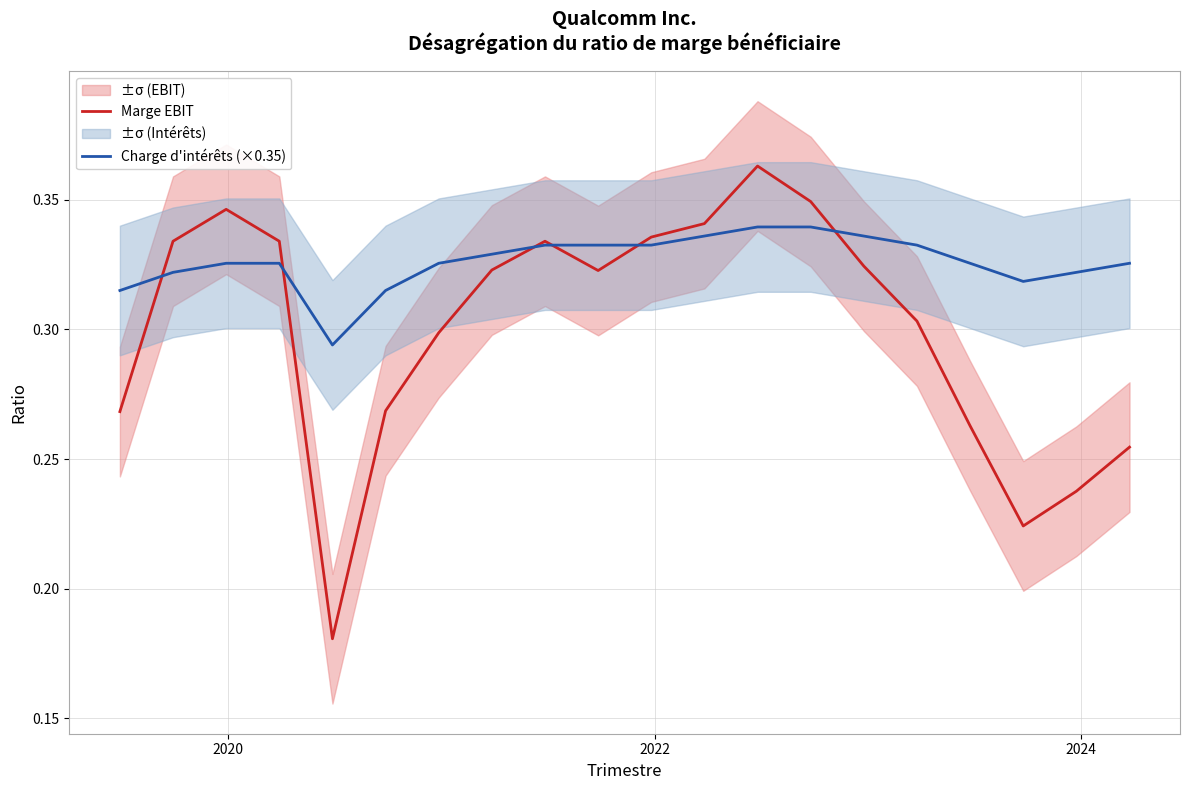

How many lines are shown in the chart?

2